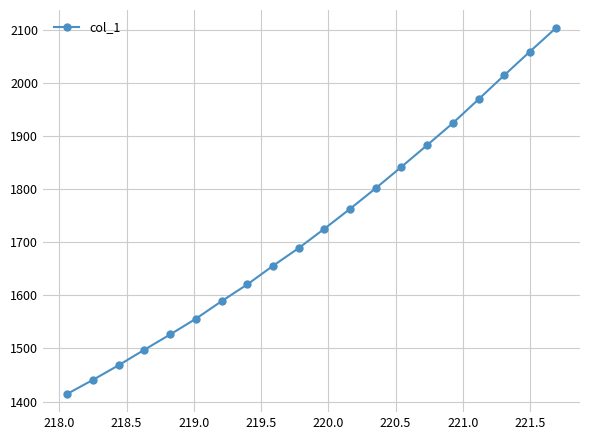

True or false: there are more than 0 points higher than both neighbors.

False